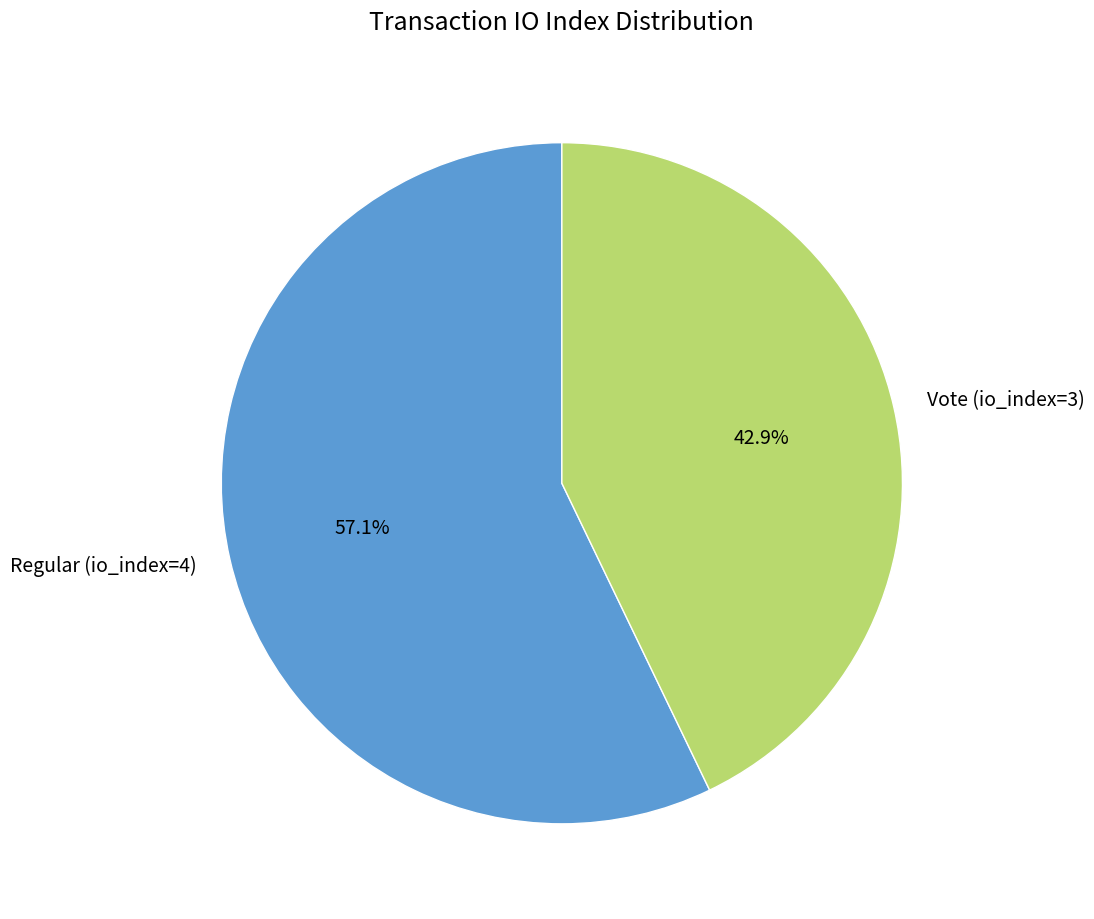

What is the largest slice in the pie chart?

Regular (io_index=4)